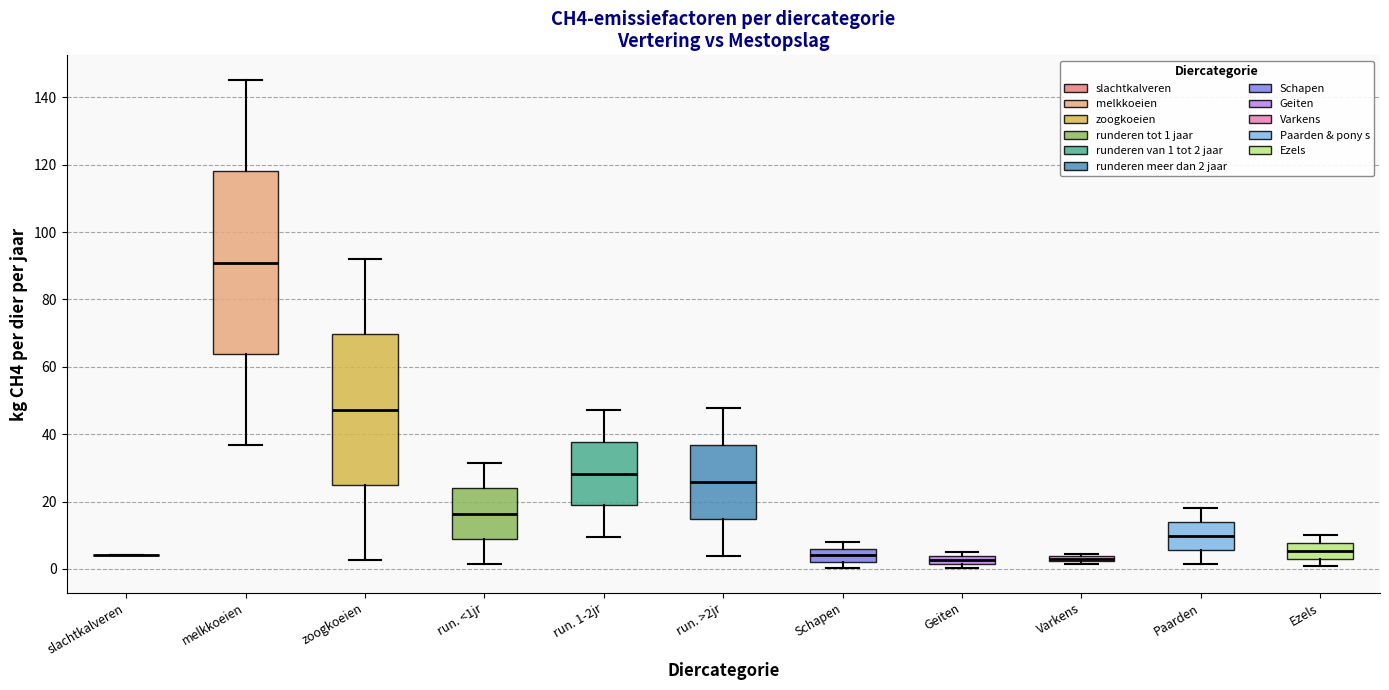

Which box is the tallest, from its lower edge to its upper edge?

melkkoeien